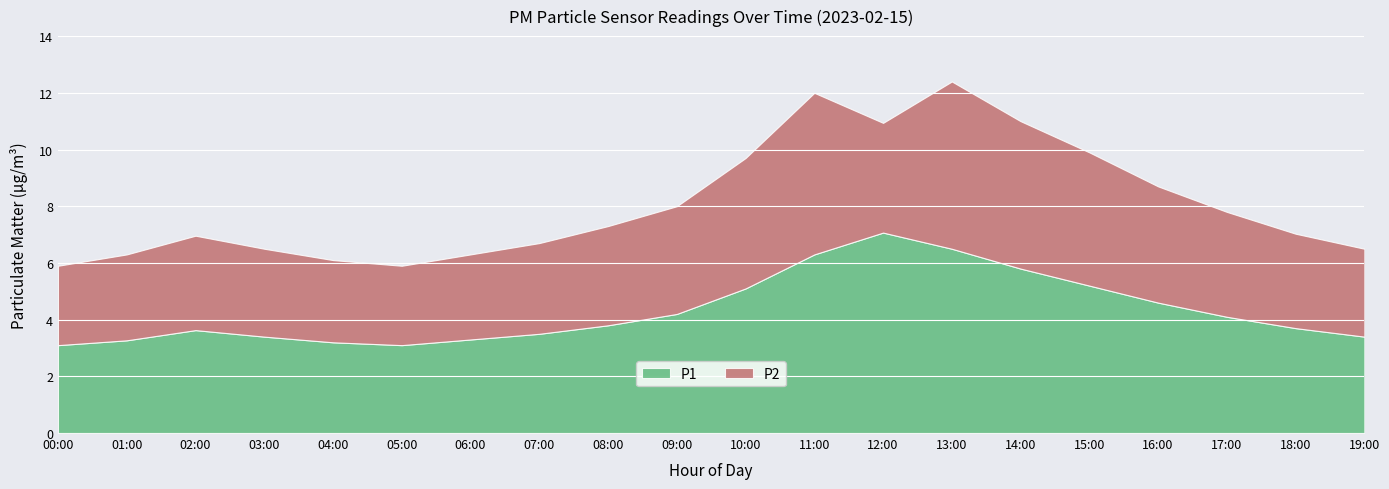

Reading right to left, what are all the values shown in this chart?

P1: 3.4	3.7	4.1	4.6	5.2	5.8	6.5	7.1	6.3	5.1	4.2	3.8	3.5	3.3	3.1	3.2	3.4	3.6	3.3	3.1
P2: 3.1	3.3	3.7	4.1	4.7	5.2	5.9	3.9	5.7	4.6	3.8	3.5	3.2	3.0	2.8	2.9	3.1	3.3	3.0	2.8